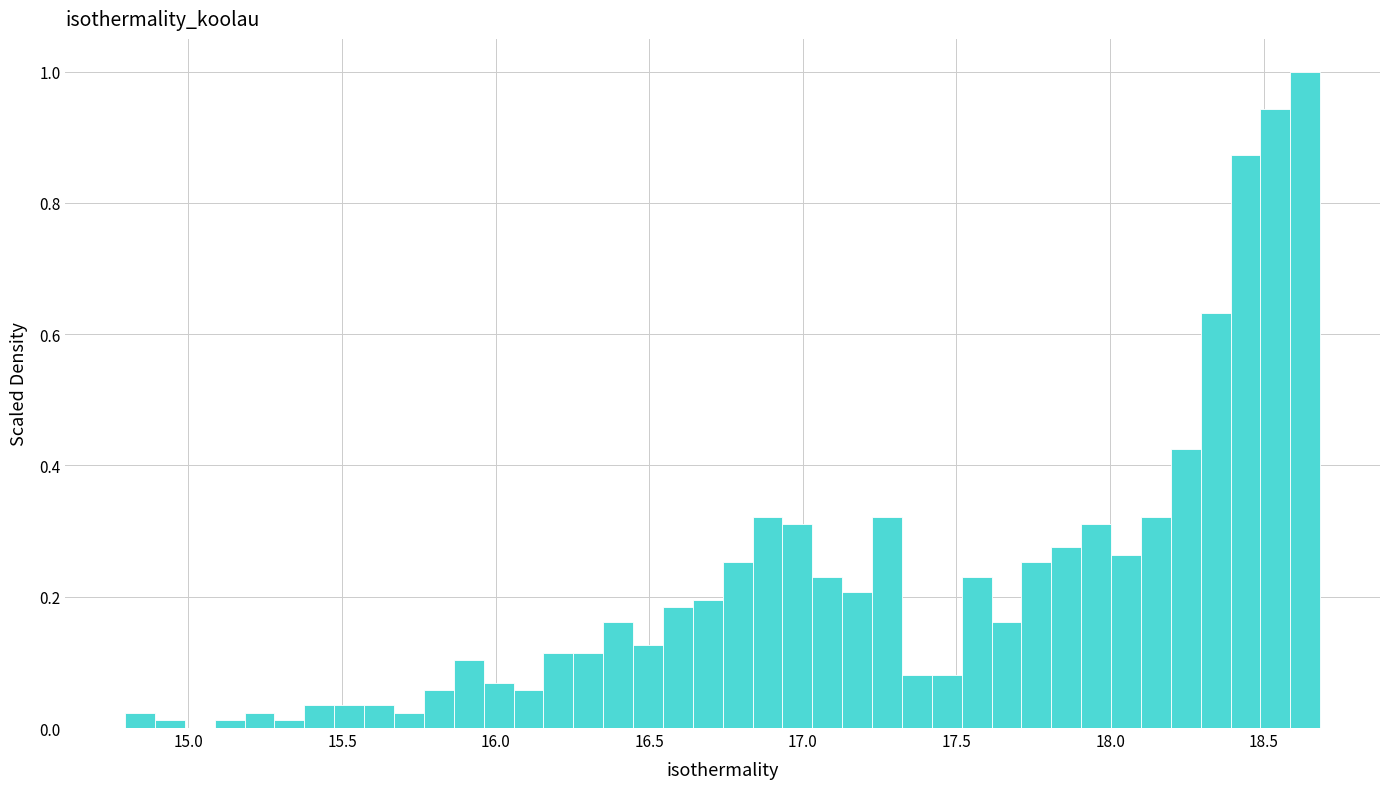

Around what value on the x-axis is the tallest bar? Give the approximate position of its centre, as read against the axis.

18.65